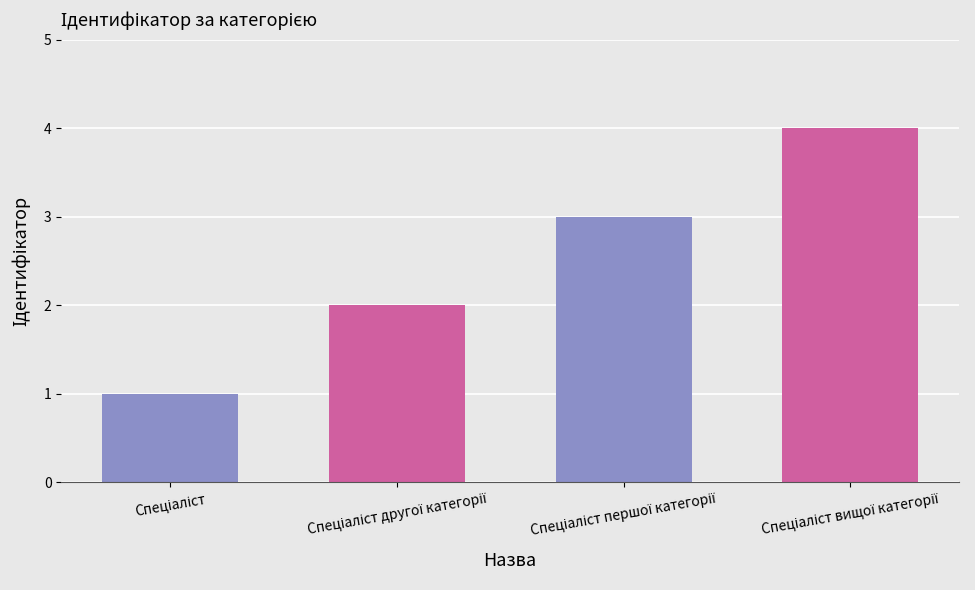

What is the greatest value displayed?

4